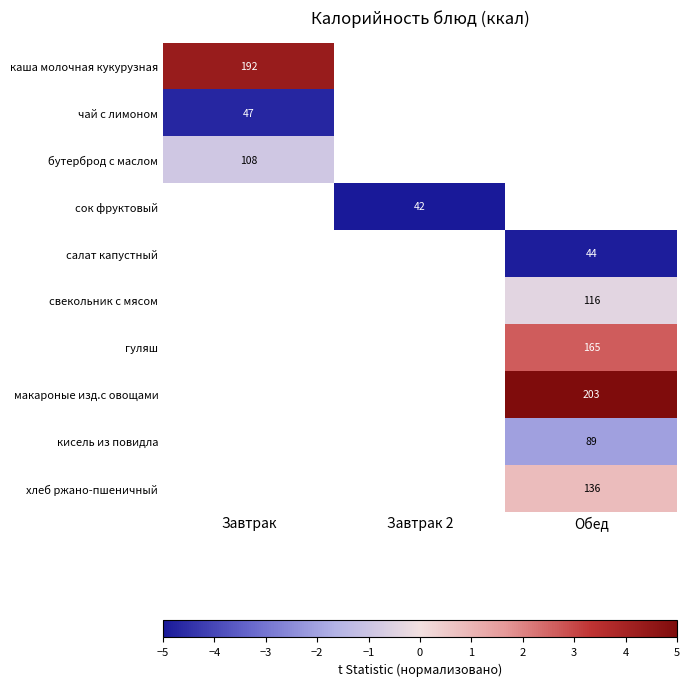

Which label corresponds to the largest value in the chart?

Обед